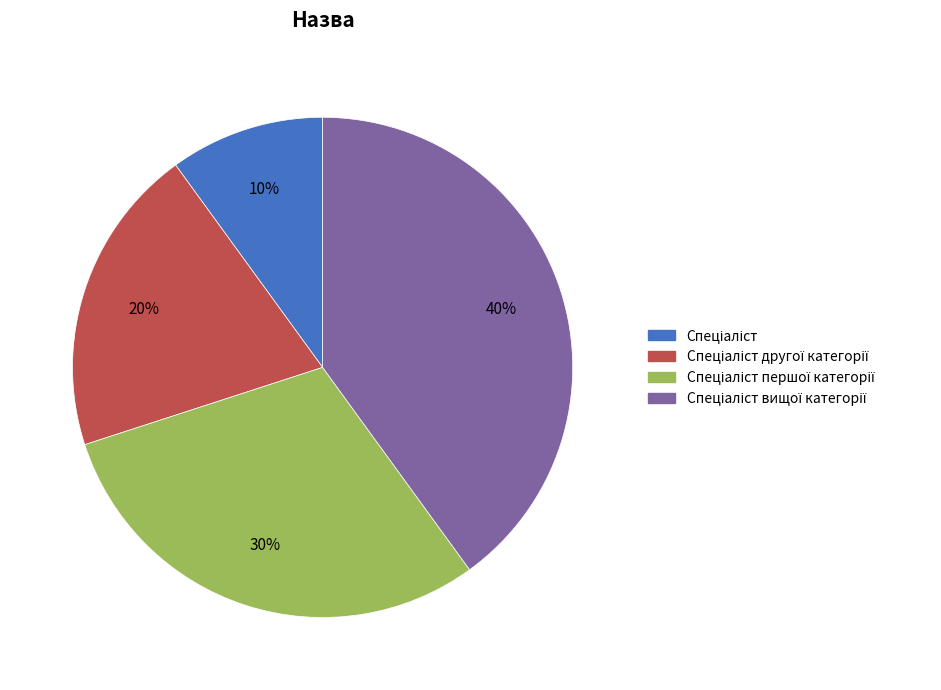

Does any single category account for the majority?

No